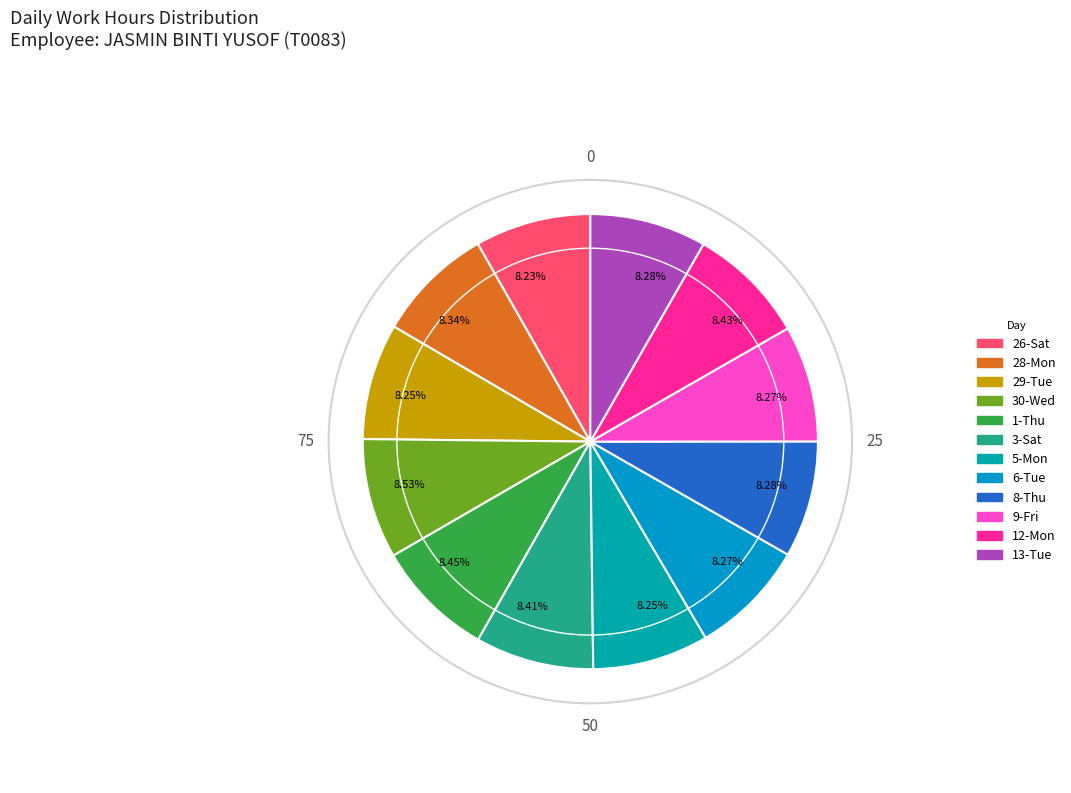

Is there any slice that represents more than half of the pie?

No